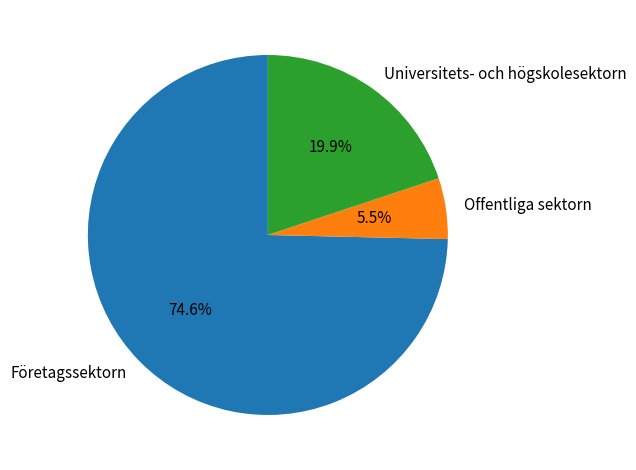

Count the number of slices in the pie.

3